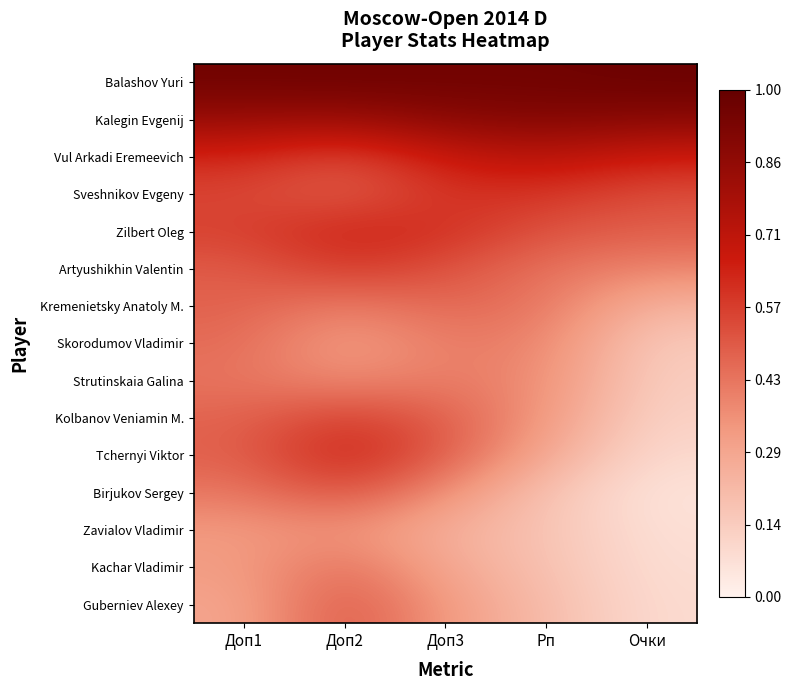

Between Доп2 and Рп, which series saw the biggest shift?

Tchernyi Viktor